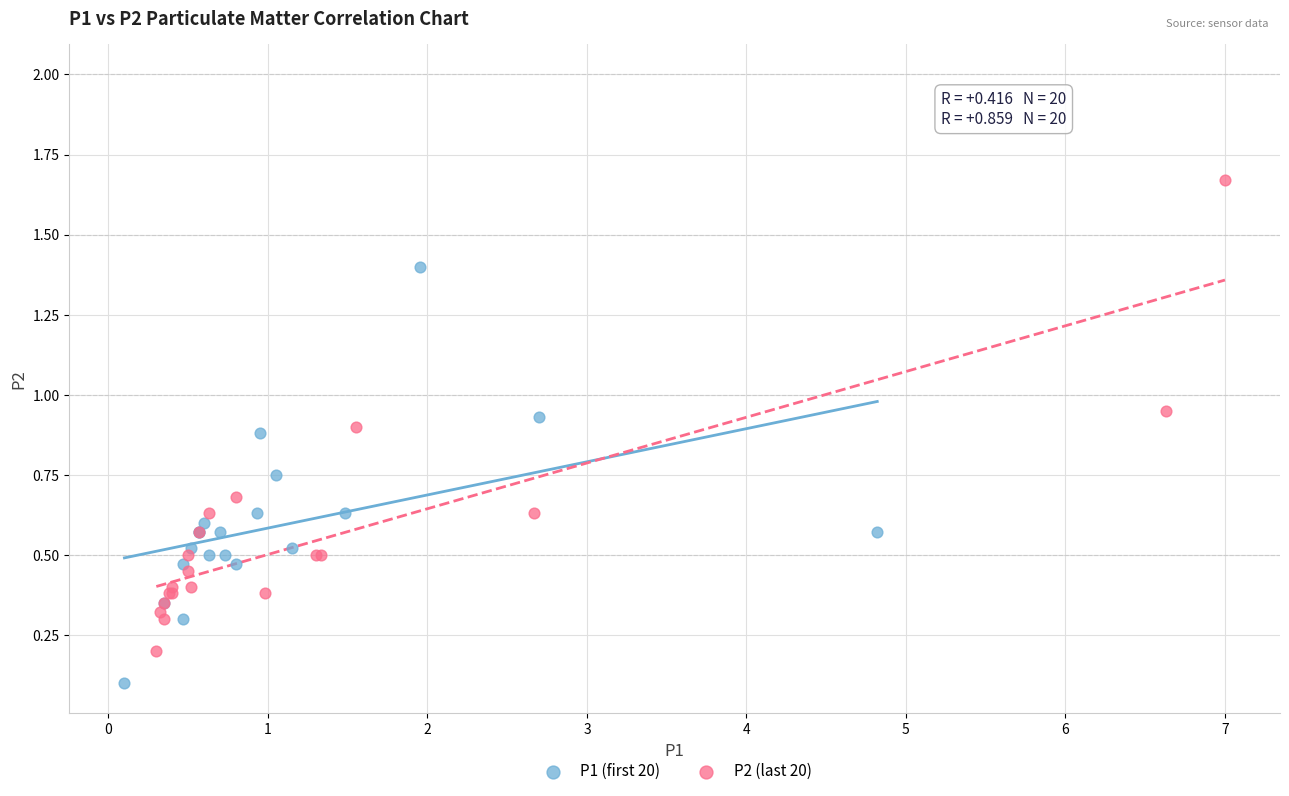

Which series contains the lowest Y value?

P1 (first 20)